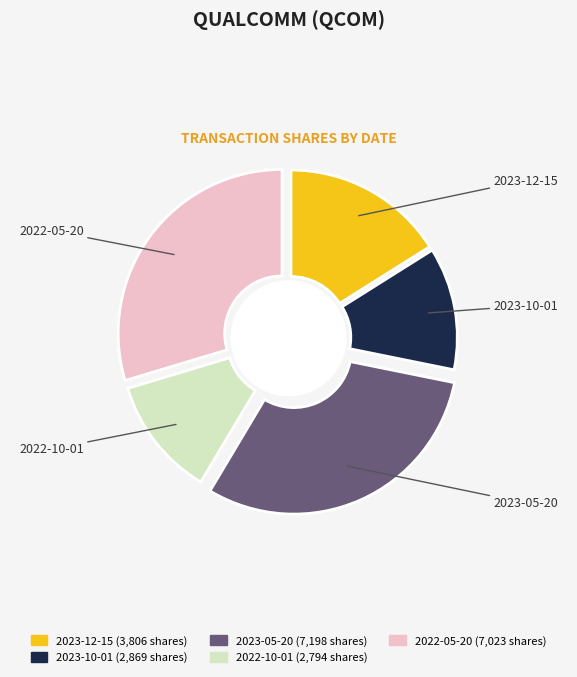

Which has a higher value, 2022-05-20 or 2023-05-20?

2023-05-20